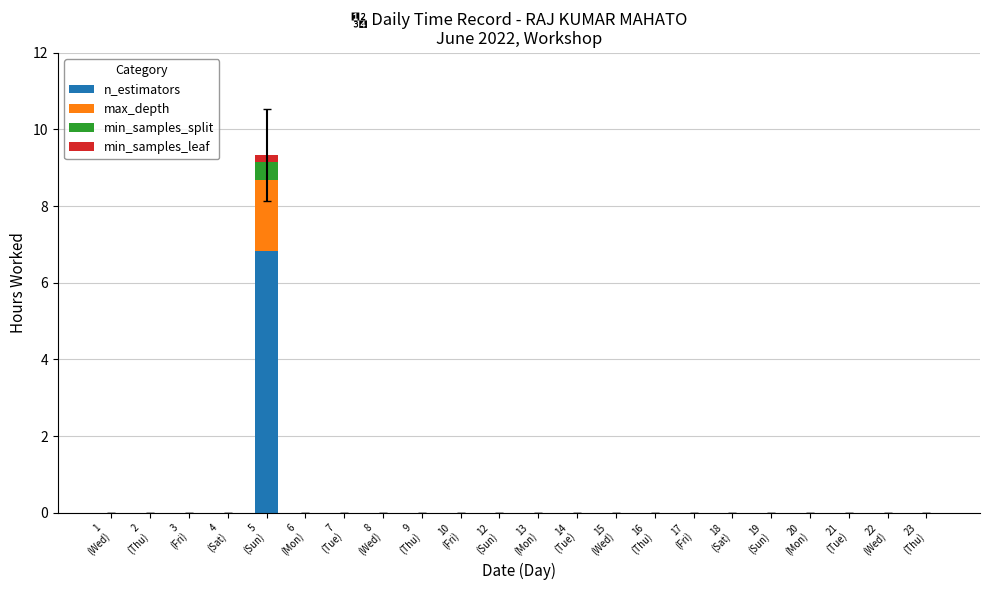

Are the bars grouped side by side (vs. stacked)?

No